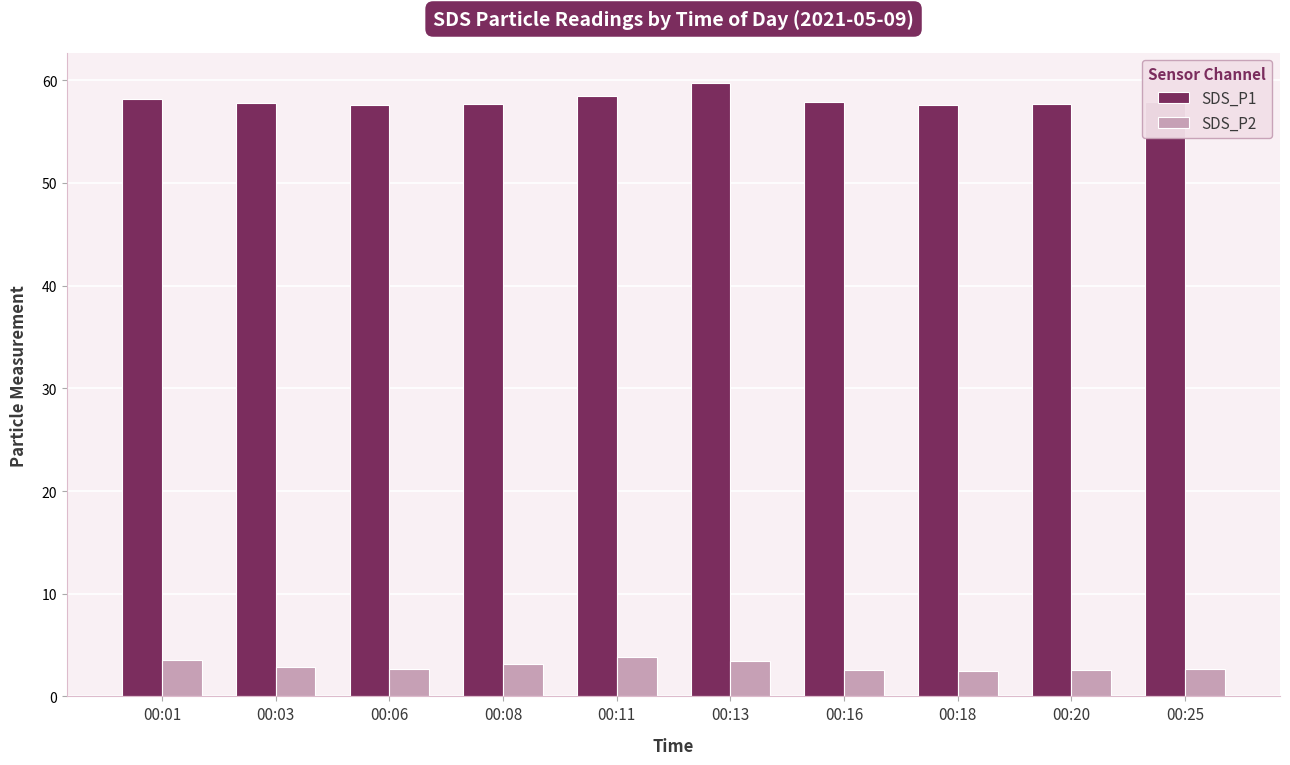

How many groups of bars are there?

10